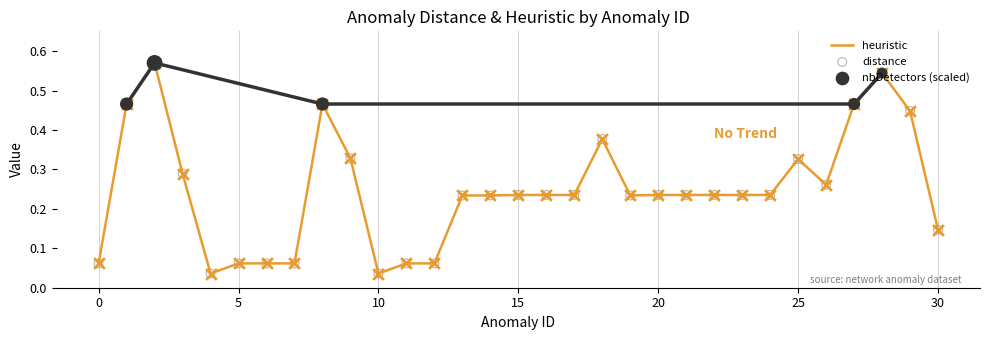

Which series reaches the minimum Y coordinate?

heuristic